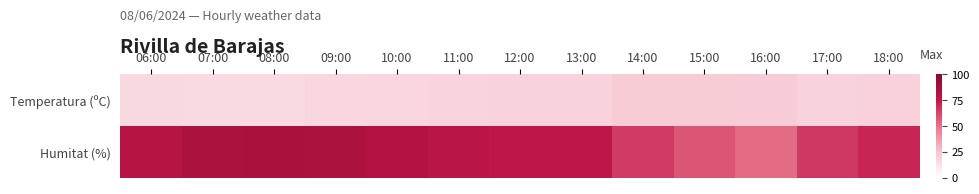

Count the number of data series in this chart.

2